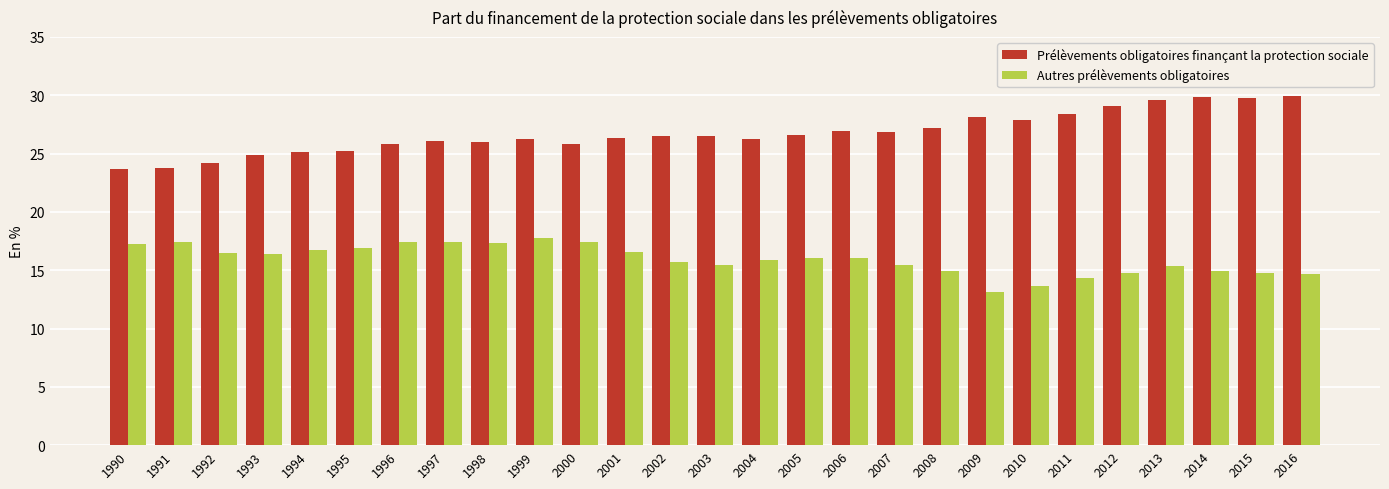

What is the average value of the Autres prélèvements obligatoires series?

15.9